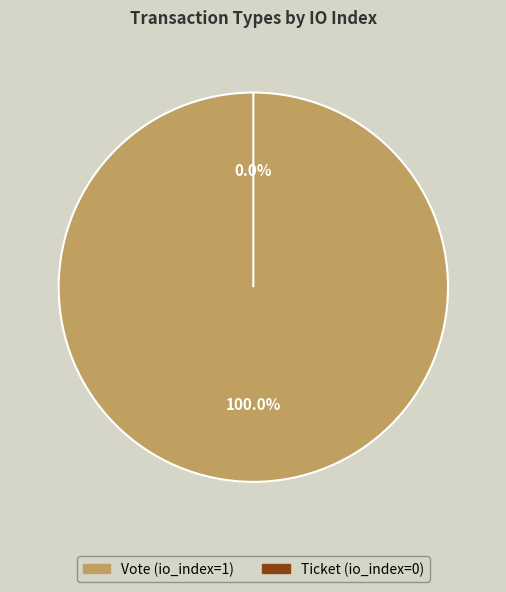

Which slice is the smallest?

Ticket (io_index=0)